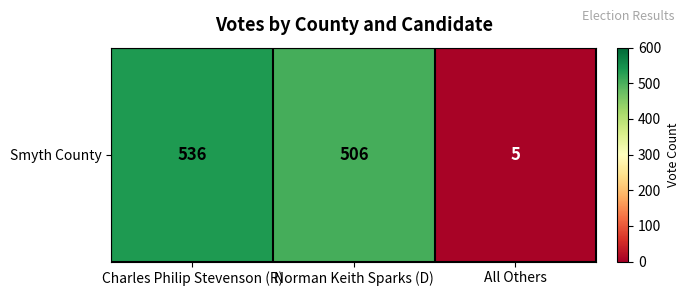

Count the number of categories in the chart.

3